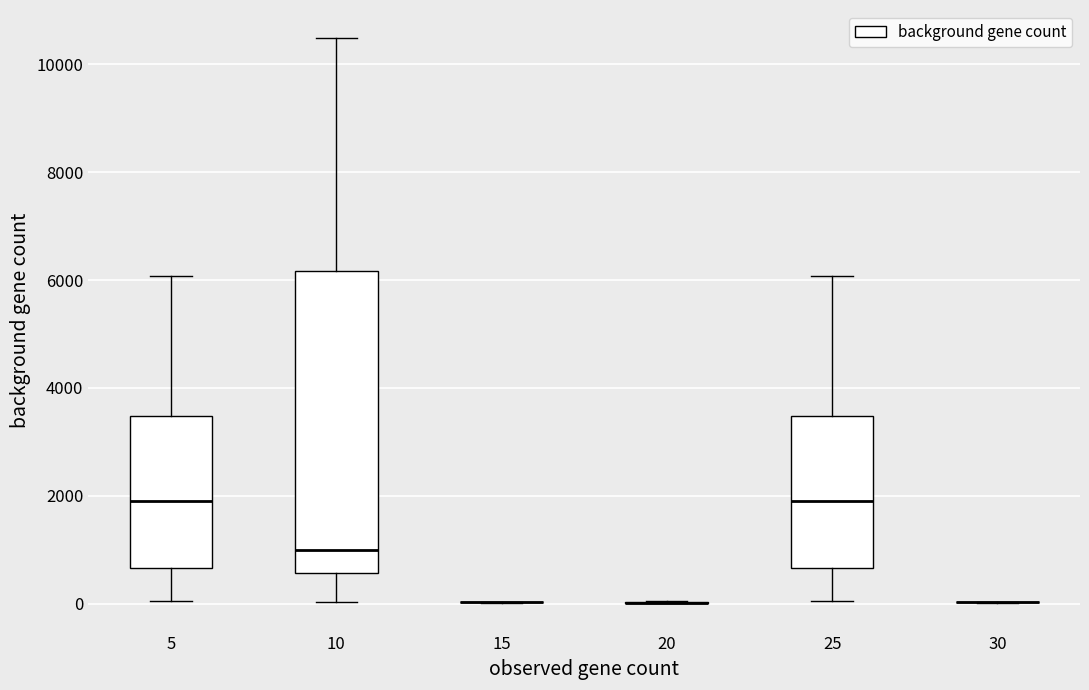

Where does the upper whisker of the box at x = 10 end on the y-axis? The values are not printed on the chart, so give them approximately, as read against the axis.

10400